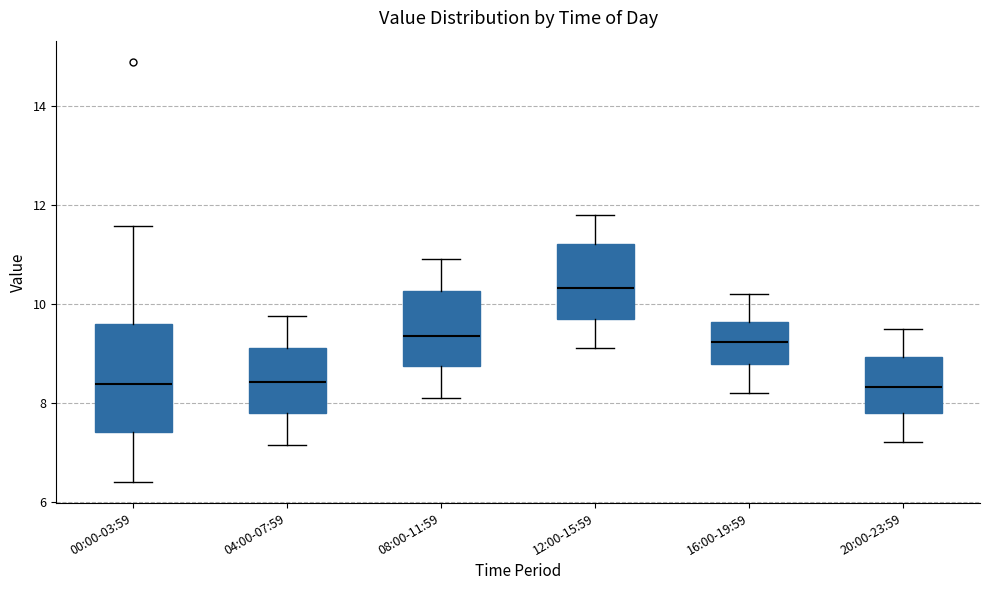

Where is the upper edge of the box for 16:00-19:59 on the y-axis? The values are not printed on the chart, so give them approximately, as read against the axis.

9.6